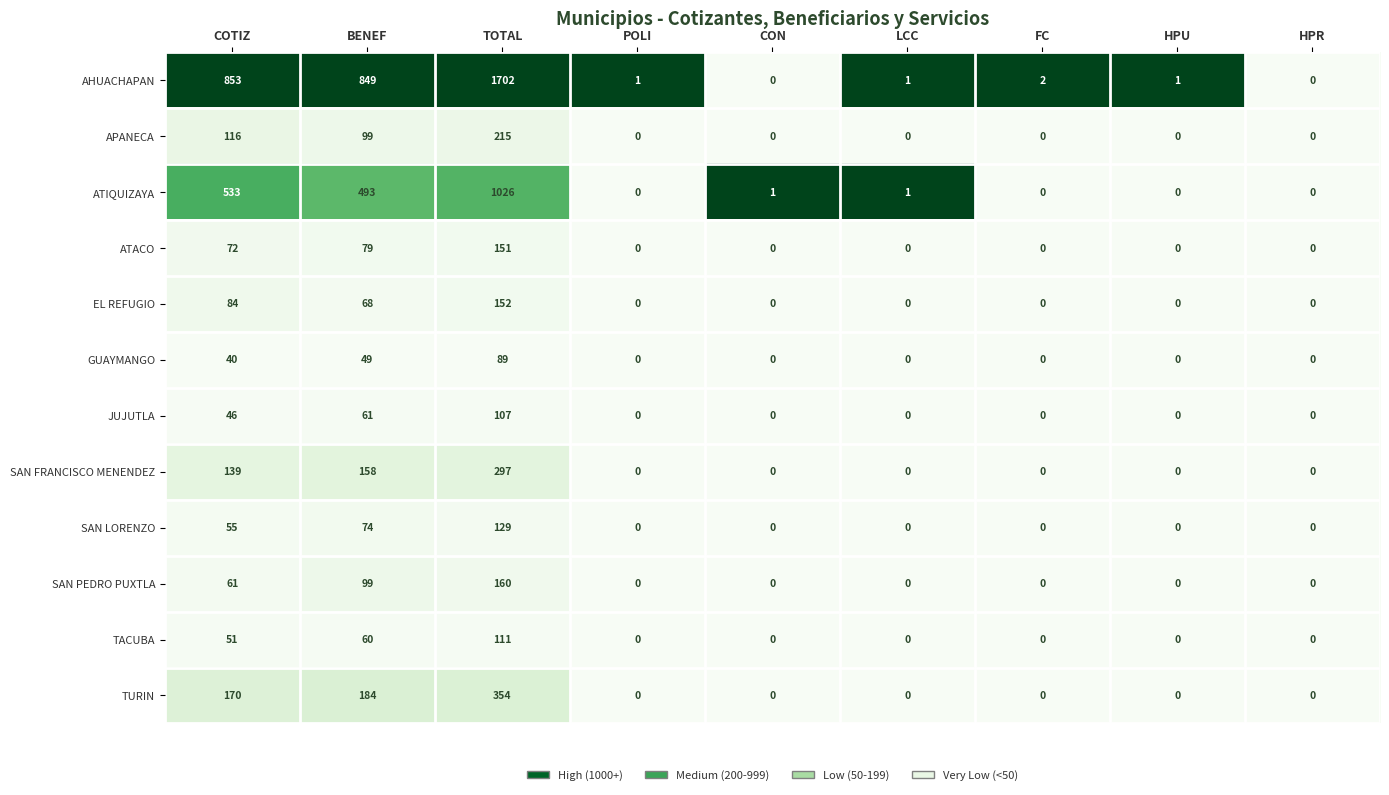

How many series are shown in this chart?

12